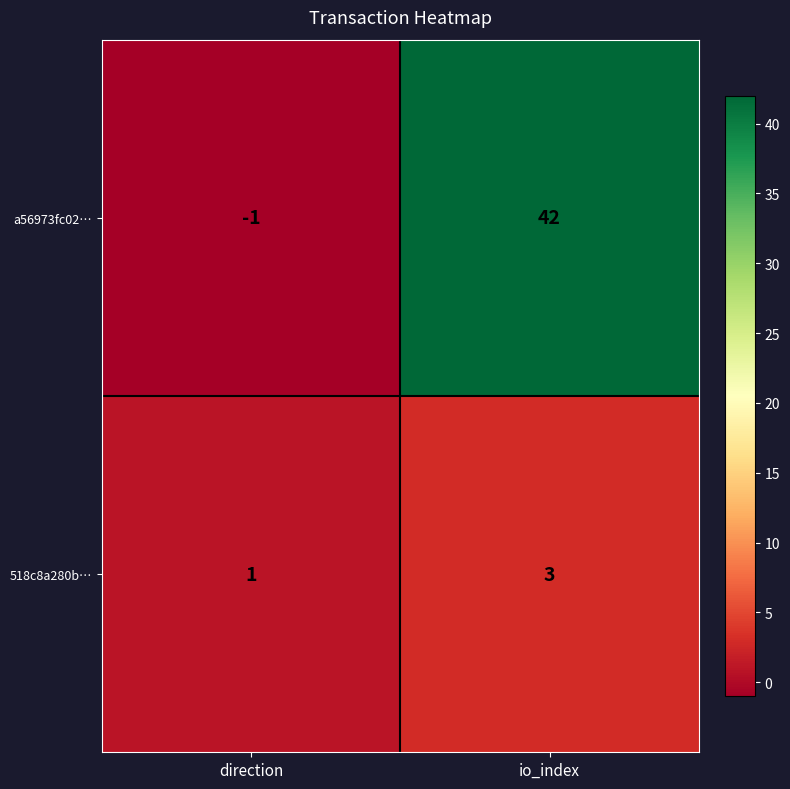

List the series in order of their overall mean, highest first.

a56973fc02…, 518c8a280b…